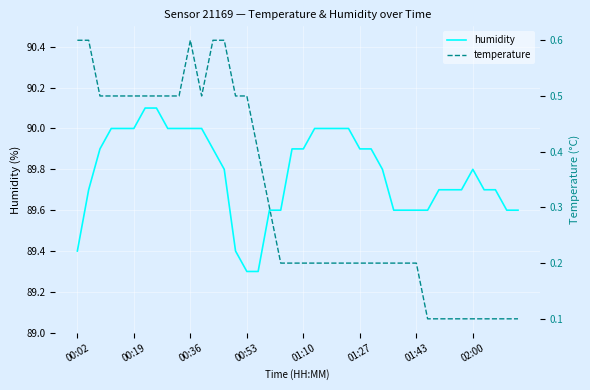

What is the difference between the maximum and minimum values in the temperature series?

0.5